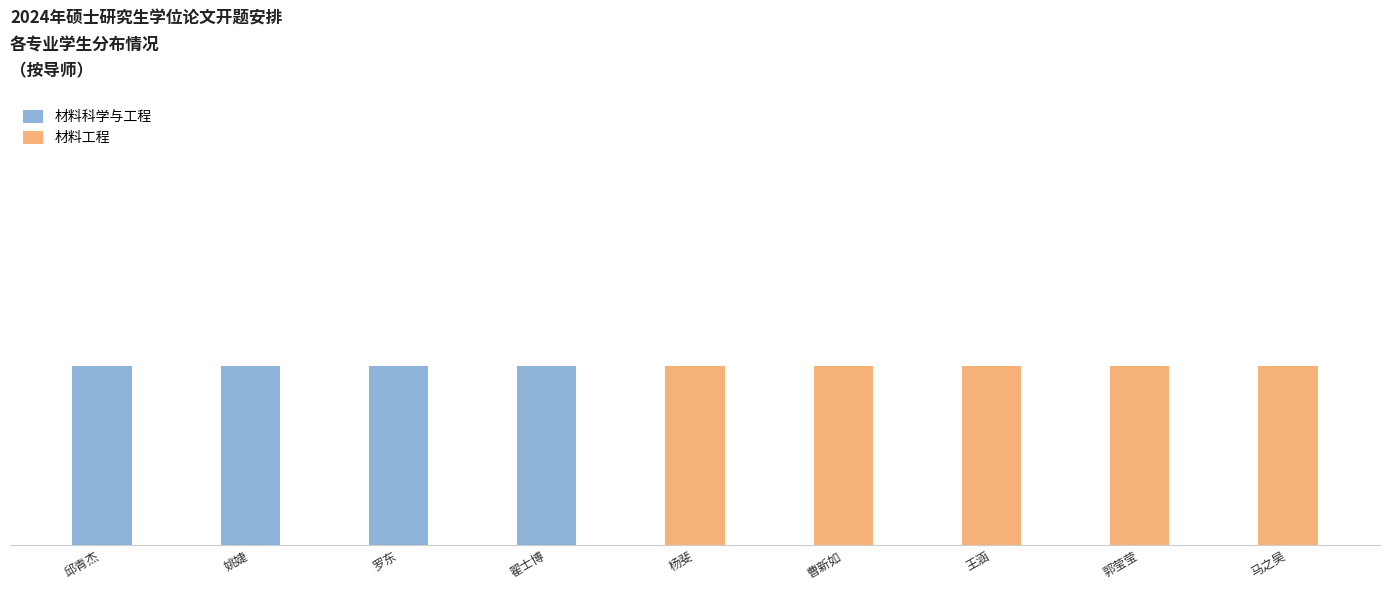

Rank the series by their maximum value, from highest to lowest.

材料科学与工程, 材料工程